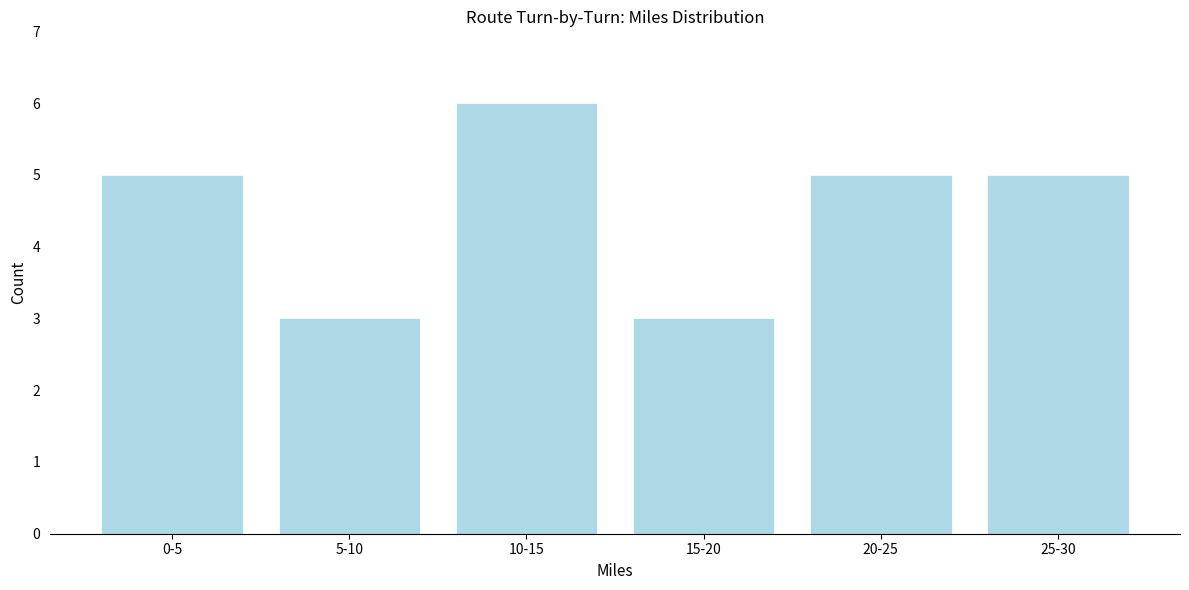

Reading left to right, extract all data points from this chart.

0-5=5	5-10=3	10-15=6	15-20=3	20-25=5	25-30=5